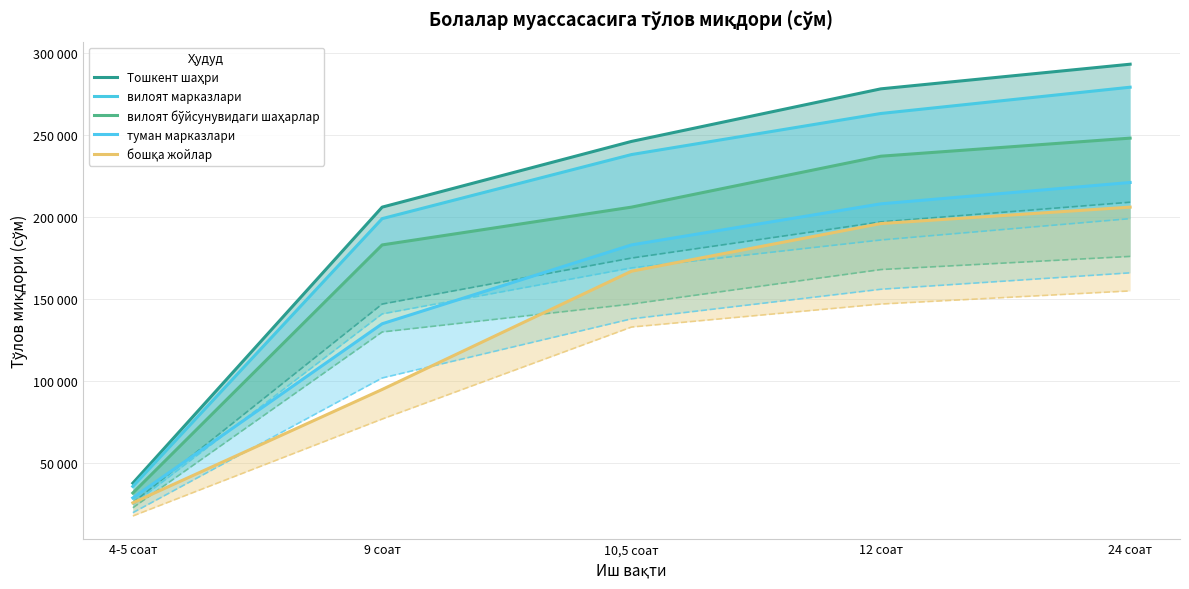

Rank the series at 24 соат from highest to lowest value.

Тошкент шаҳри, вилоят марказлари, вилоят бўйсунувидаги шаҳарлар, туман марказлари, бошқа жойлар